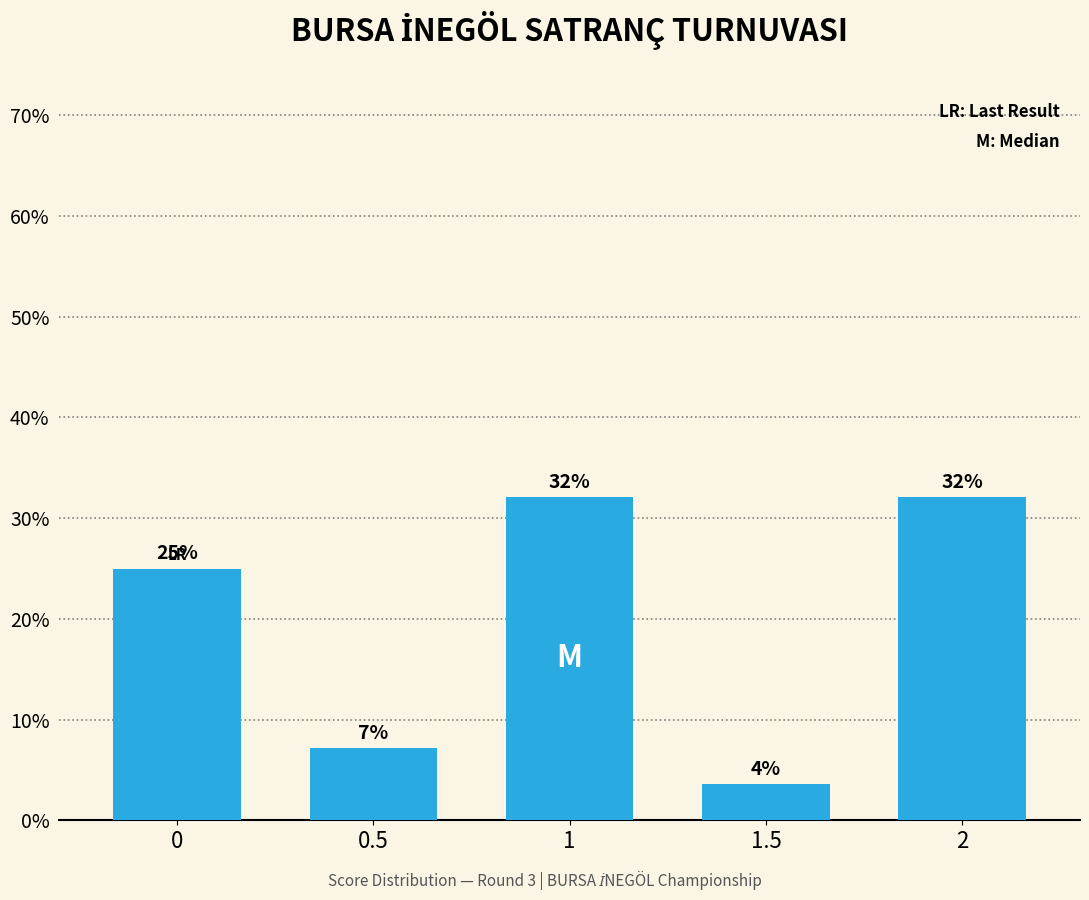

The value at 2 is 32.1. True or false?

True